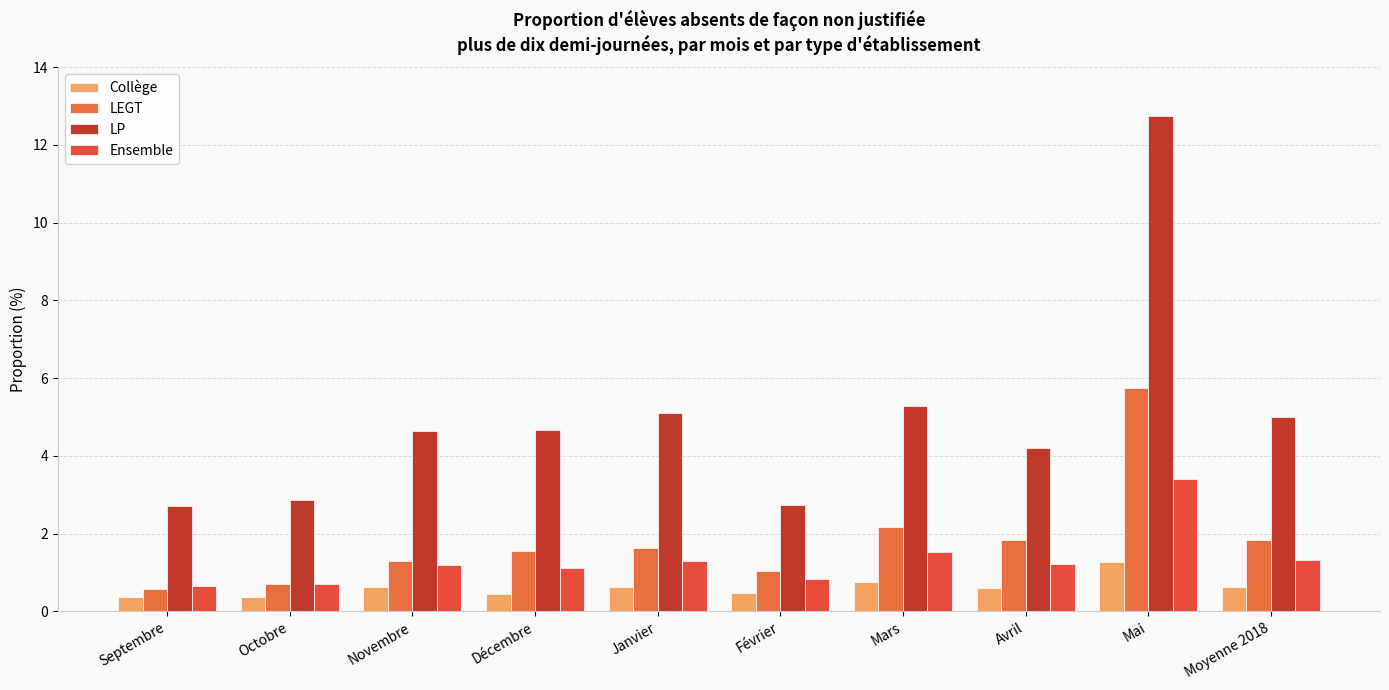

What is the sum of all LP values?

50.0